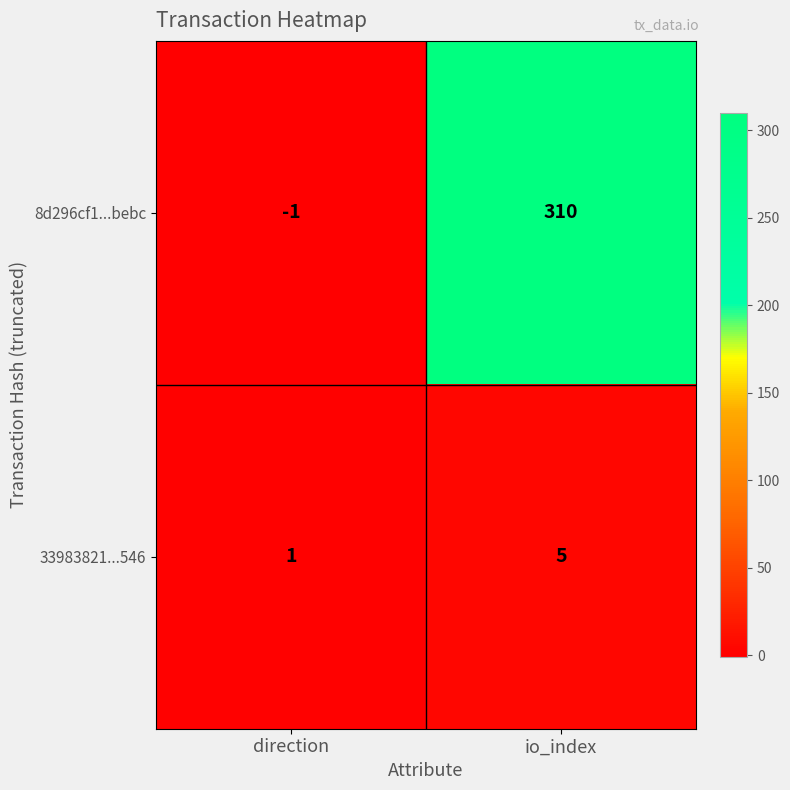

List the series in order of their peak value, highest first.

8d296cf1...bebc, 33983821...546